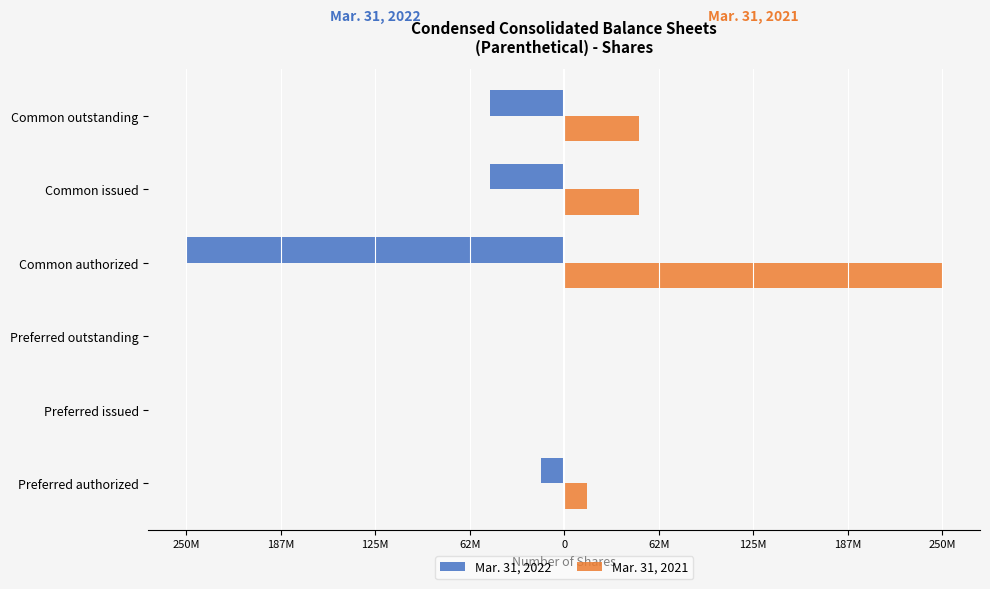

Reading right to left, extract all data points from this chart.

Mar. 31, 2022: 62M=-49311864	0=-49311864	62M=-250000000	125M=0	187M=0	250M=-15000000
Mar. 31, 2021: 62M=49311864	0=49311864	62M=250000000	125M=0	187M=0	250M=15000000